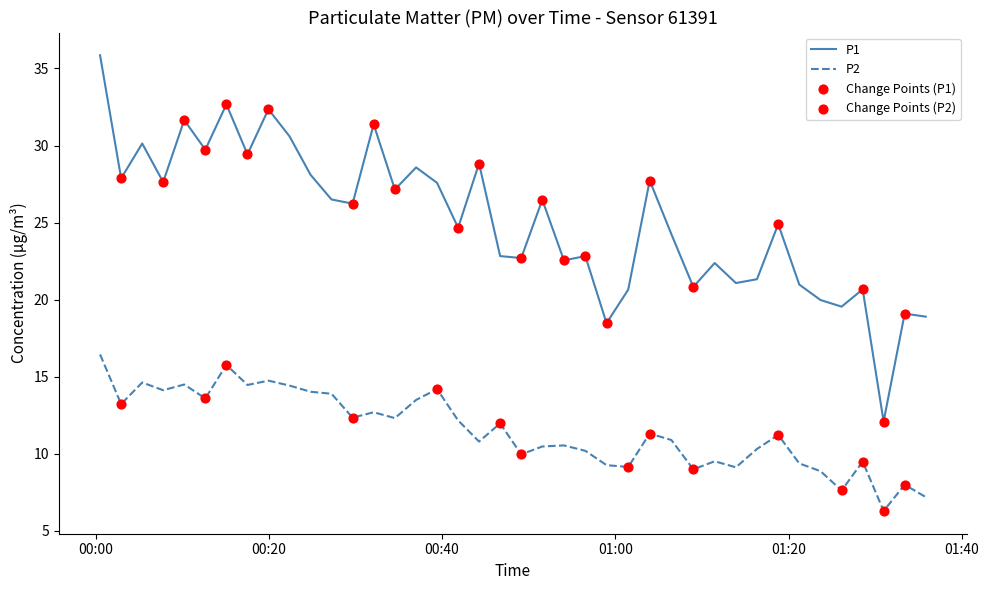

Which series has the largest total across all categories?

P1